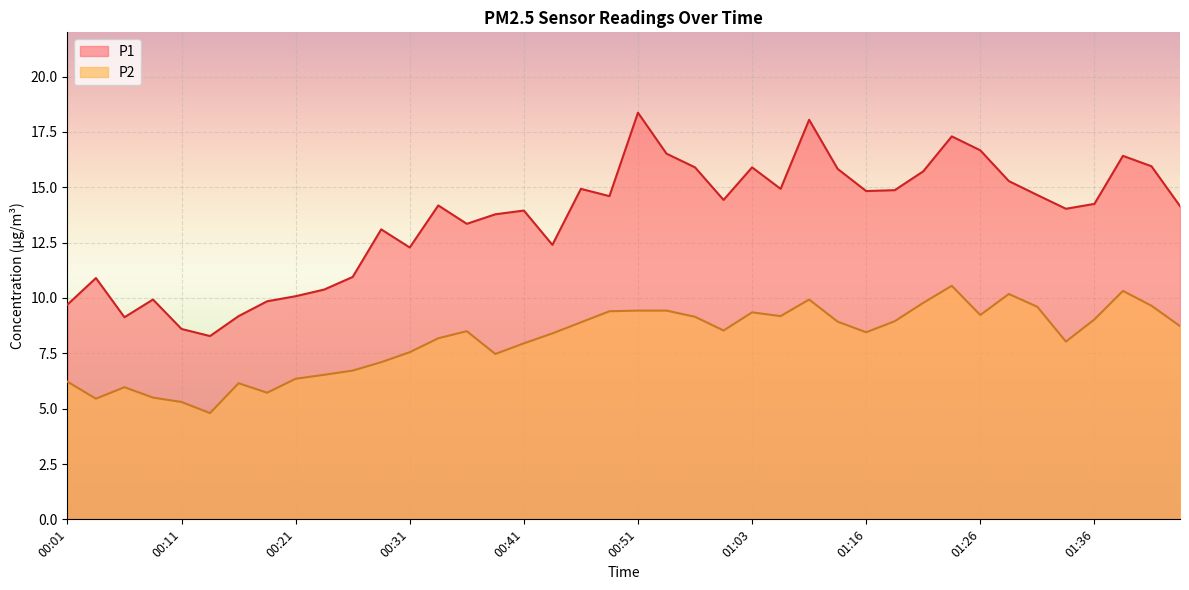

Rank the series by their average value, from lowest to highest.

P2, P1